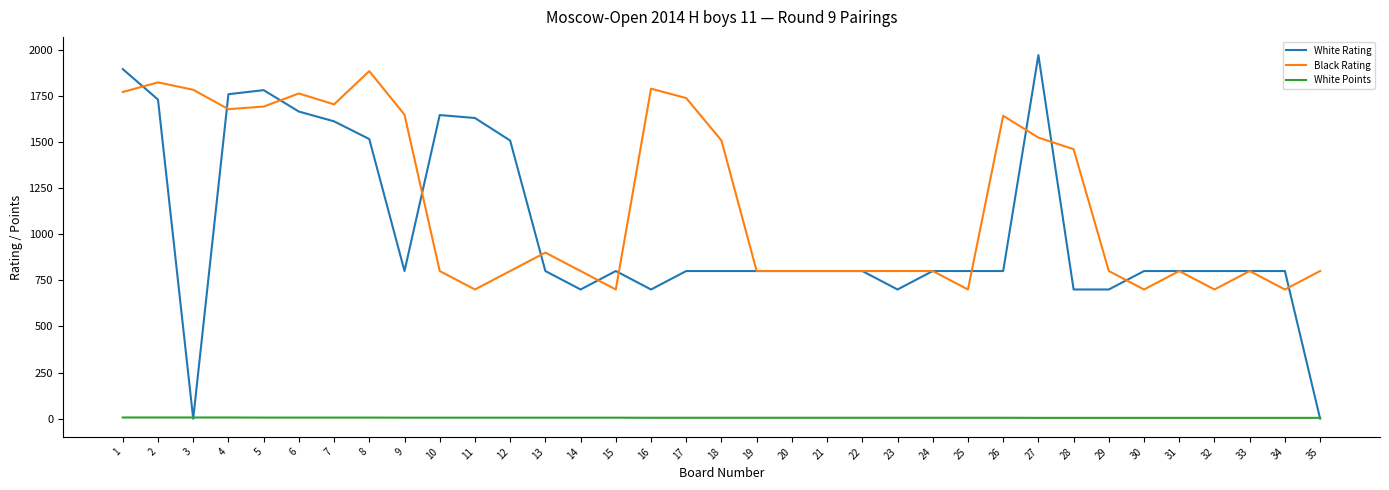

True or false: White Rating has a value of 2496.3 at 11.

False